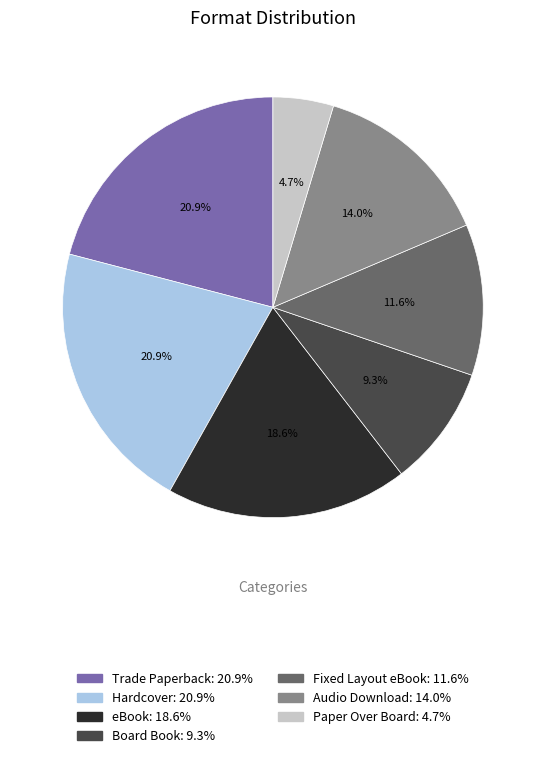

Which has a higher value, Board Book or Hardcover?

Hardcover